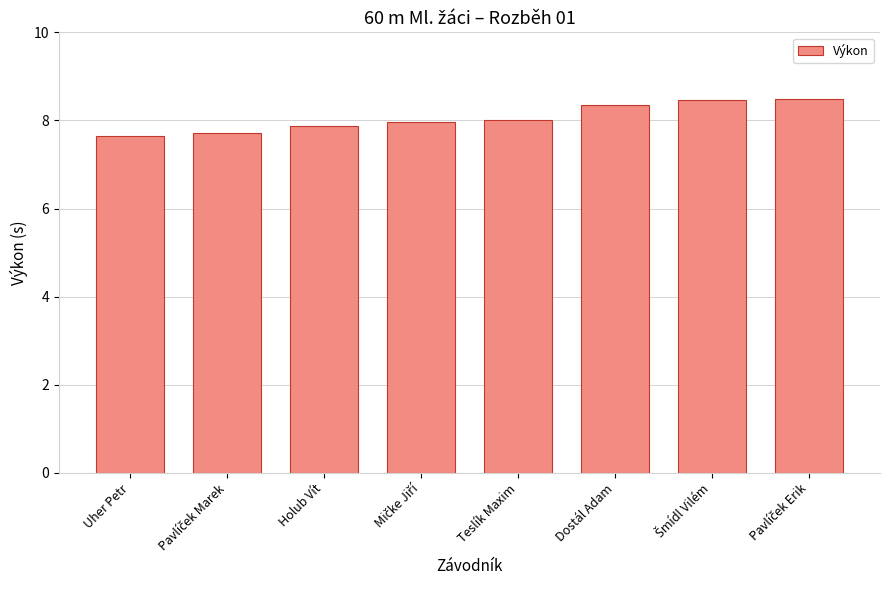

True or false: the data shows 8.0 at Teslík Maxim.

True